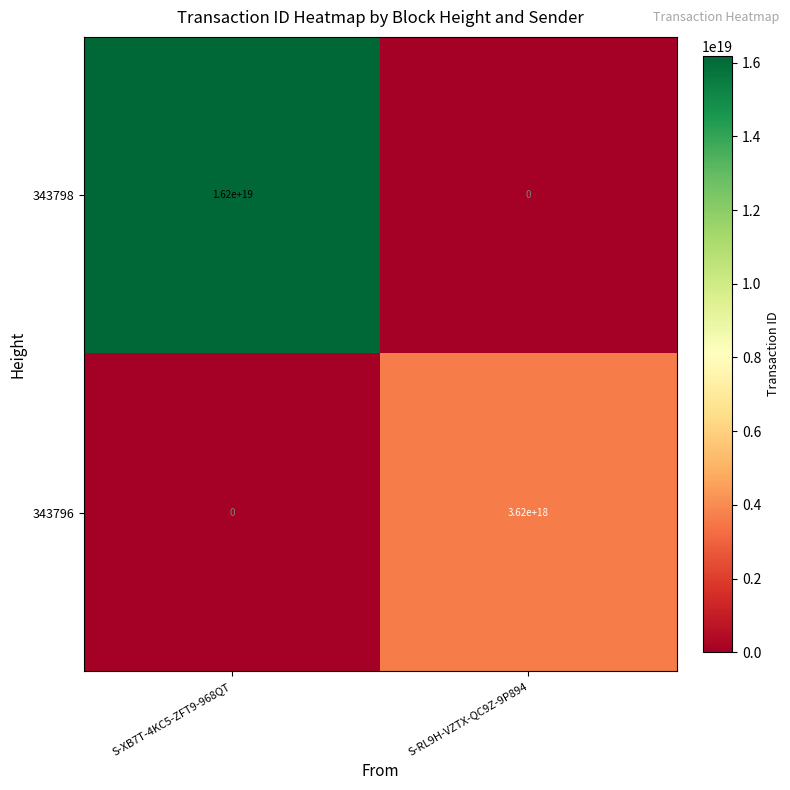

The 343798 series shows -9572692958992359424 at S-RL9H-VZTX-QC9Z-9P894. True or false?

False